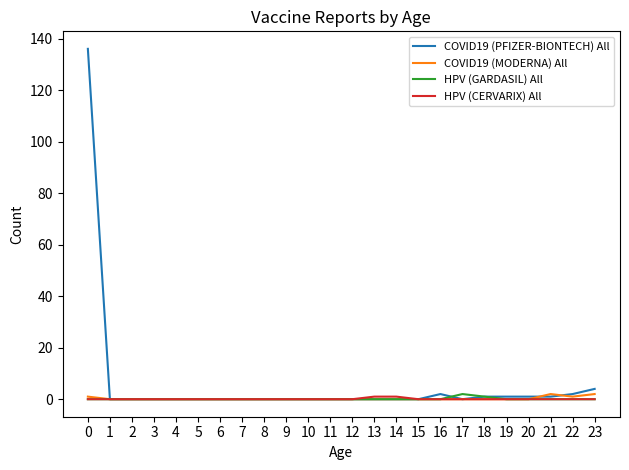

Which series has the widest spread of values?

COVID19 (PFIZER-BIONTECH) All